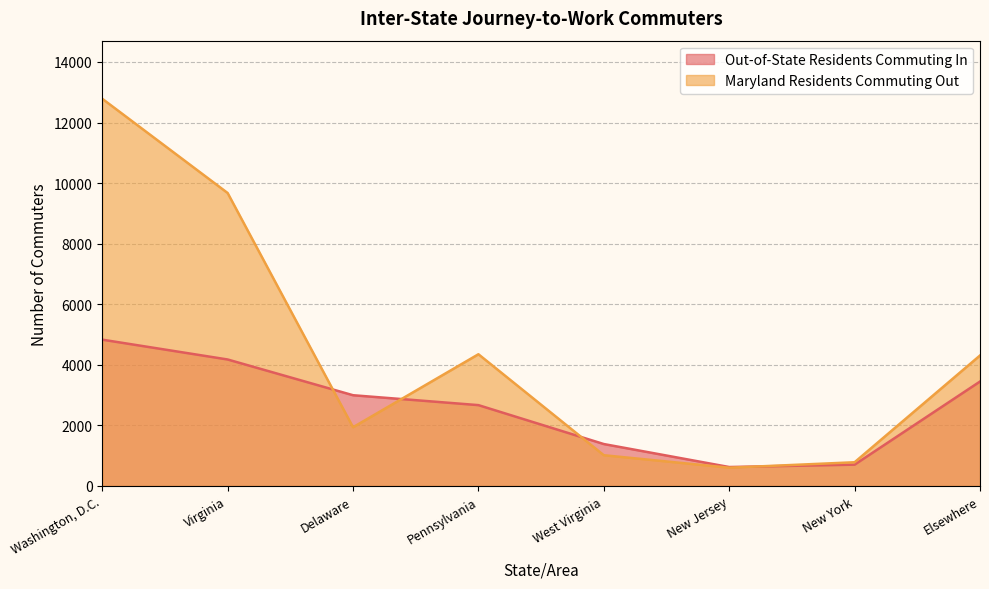

Where is the first local minimum for Maryland Residents Commuting Out?

Delaware